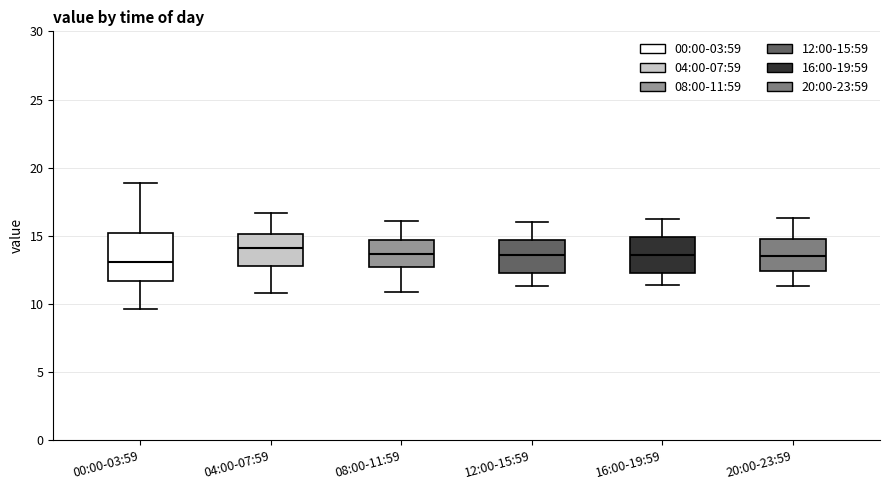

Reading left to right, read every box against the y-axis: the position of its median line, the range the box covers, and the ends of its whiskers. The values are not printed on the chart, so give them approximately, as read against the axis.

00:00-03:59: median 13.0, box 11.5 to 15.0, whiskers 9.5 to 19.0
04:00-07:59: median 14.0, box 13.0 to 15.0, whiskers 11.0 to 16.5
08:00-11:59: median 13.5, box 12.5 to 14.5, whiskers 11.0 to 16.0
12:00-15:59: median 13.5, box 12.5 to 14.5, whiskers 11.5 to 16.0
16:00-19:59: median 13.5, box 12.5 to 15.0, whiskers 11.5 to 16.0
20:00-23:59: median 13.5, box 12.5 to 15.0, whiskers 11.5 to 16.5